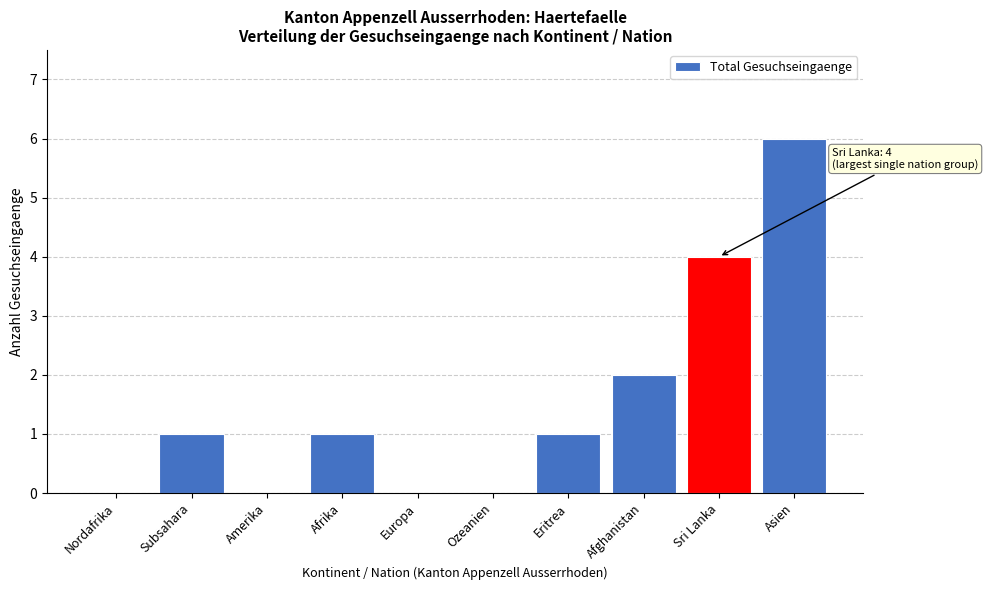

Reading right to left, list all the values displayed in this chart.

Asien=6	Sri Lanka=4	Afghanistan=2	Eritrea=1	Ozeanien=0	Europa=0	Afrika=1	Amerika=0	Subsahara=1	Nordafrika=0